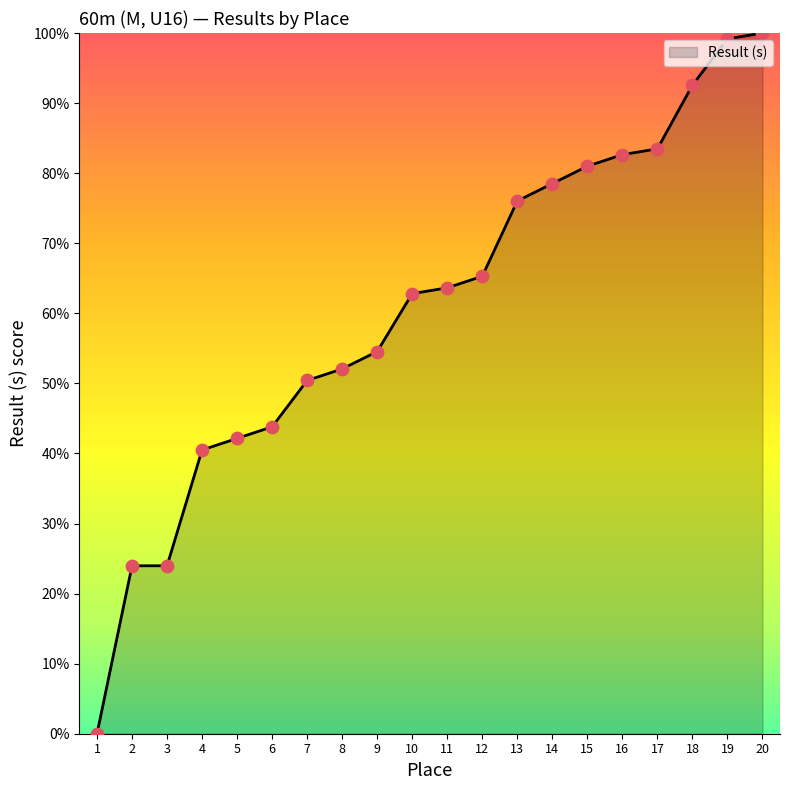

What is the change in value from 15 to 19?

+18.2